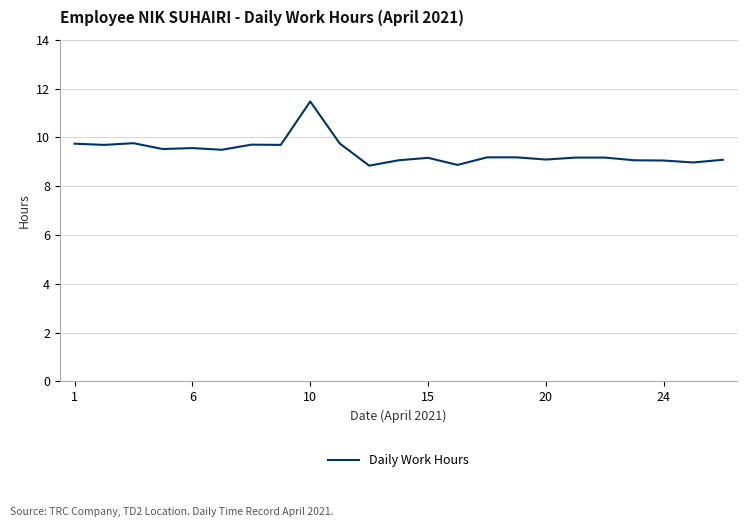

What is the maximum value shown in the chart?

11.5